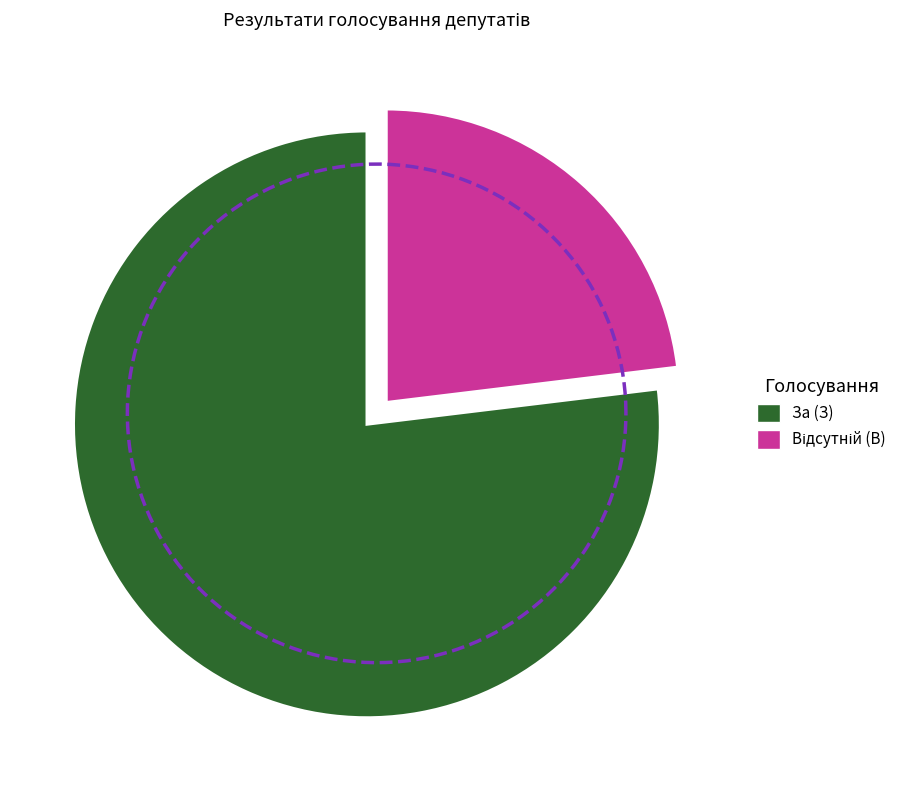

What is the total percentage of За (З) and Відсутній (В)?

100.0%